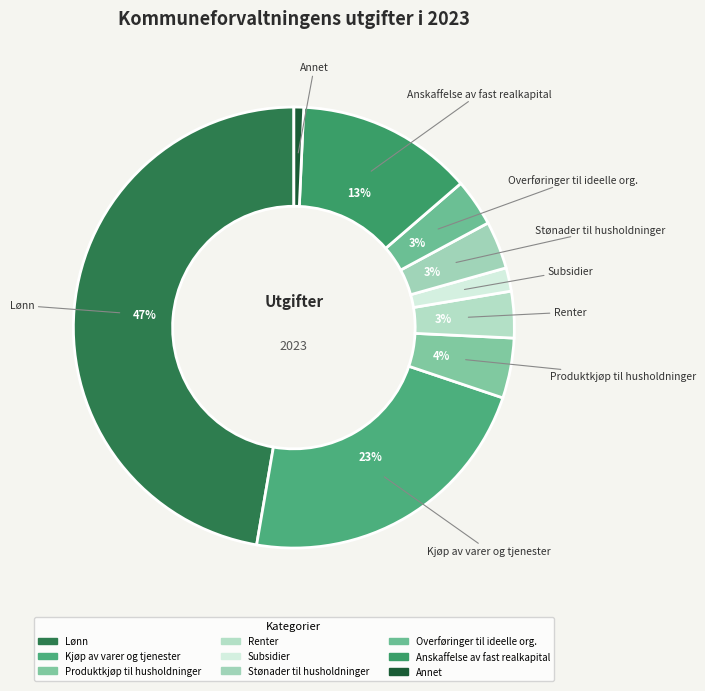

How many segments does this pie chart have?

9